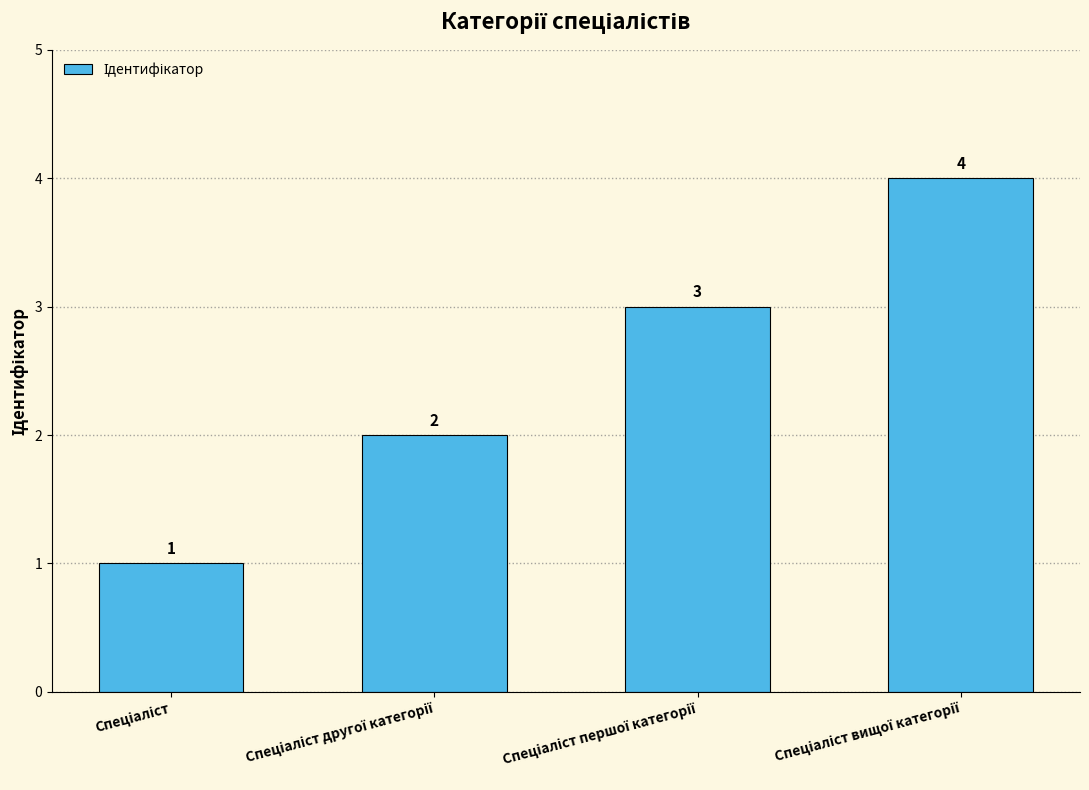

What is the maximum value shown in the chart?

4